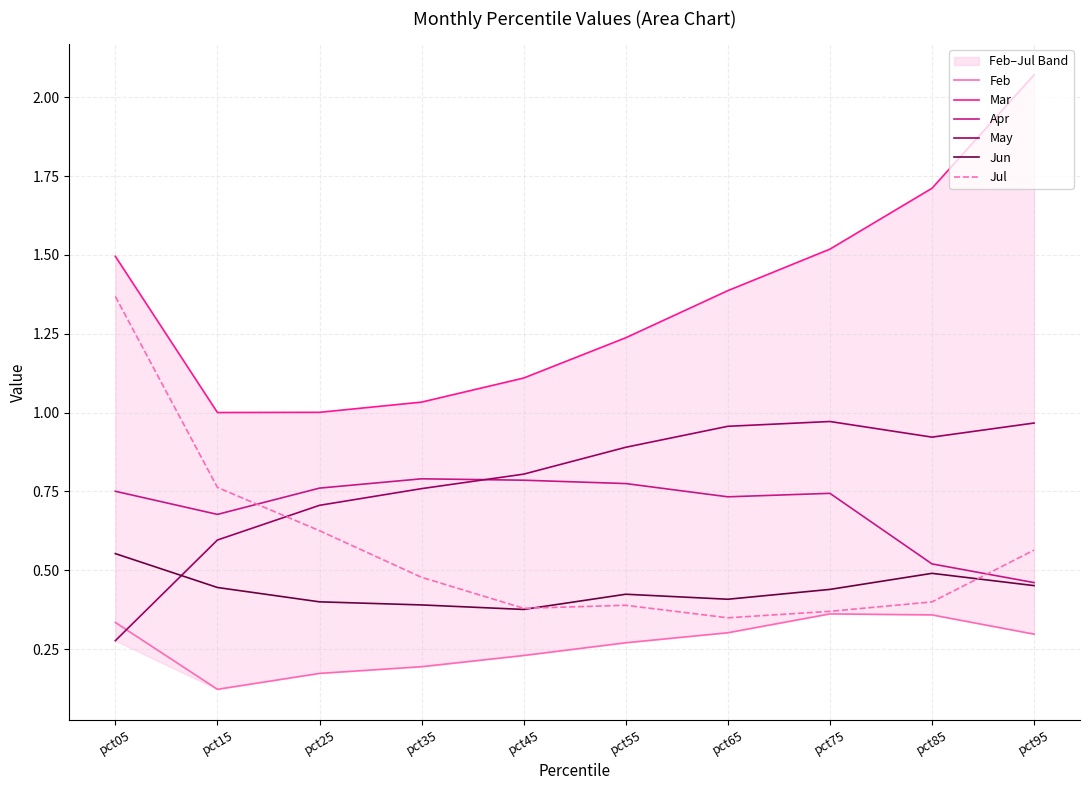

What is the value of the Jul point at the 6th from the left?

0.4